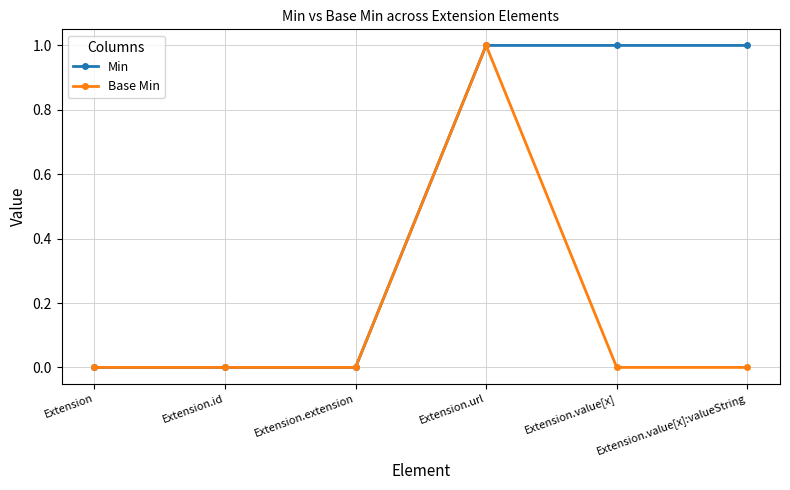

Reading left to right, extract all data points from this chart.

Min: 0	0	0	1	1	1
Base Min: 0	0	0	1	0	0